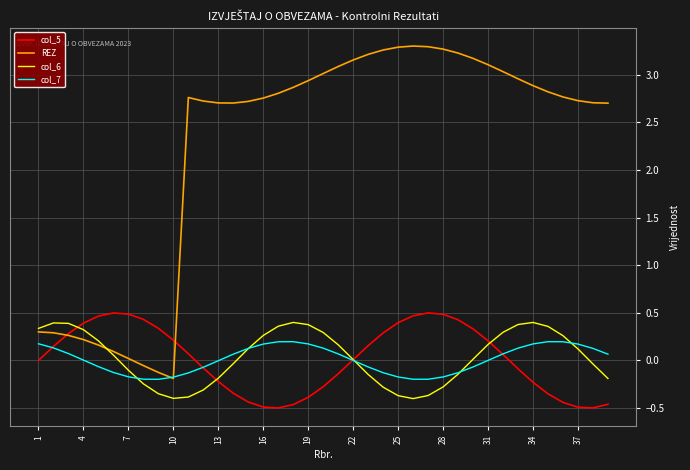

What is the maximum value for col_5?

0.5